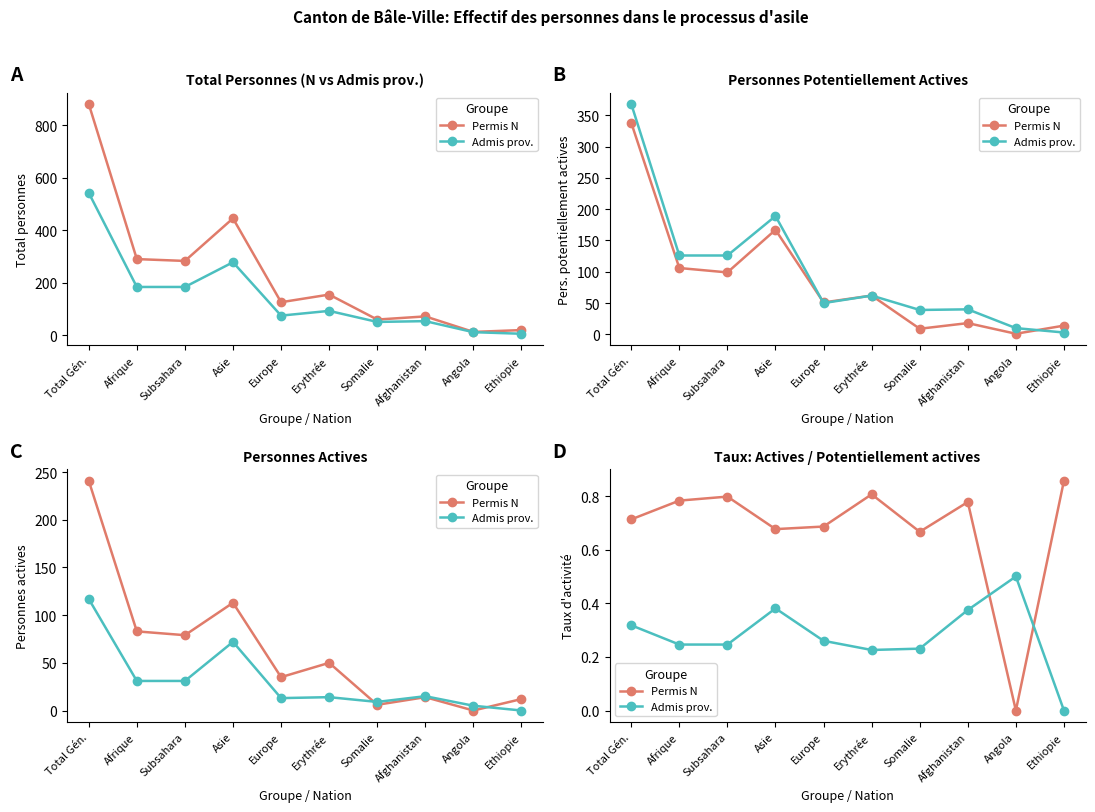

Reading left to right, list all the values displayed in this chart.

Permis N: Total Gén.=0.7	Afrique=0.8	Subsahara=0.8	Asie=0.7	Europe=0.7	Erythrée=0.8	Somalie=0.7	Afghanistan=0.8	Angola=0.0	Ethiopie=0.9
Admis prov.: Total Gén.=0.3	Afrique=0.2	Subsahara=0.2	Asie=0.4	Europe=0.3	Erythrée=0.2	Somalie=0.2	Afghanistan=0.4	Angola=0.5	Ethiopie=0.0